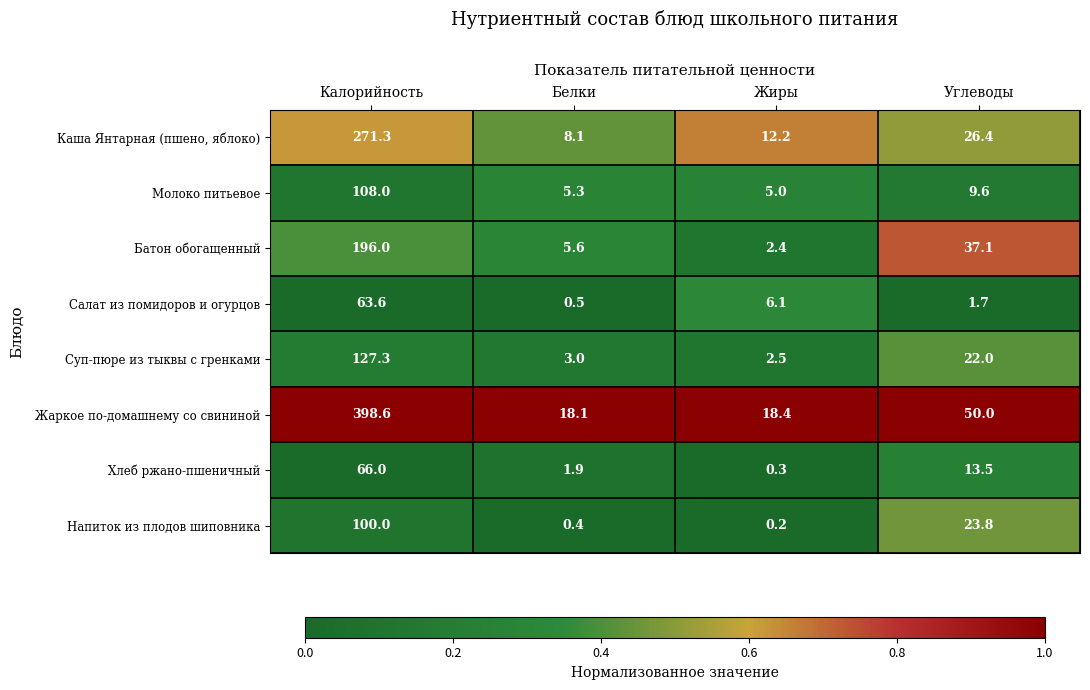

What is the average value of the Напиток из плодов шиповника series?

31.1